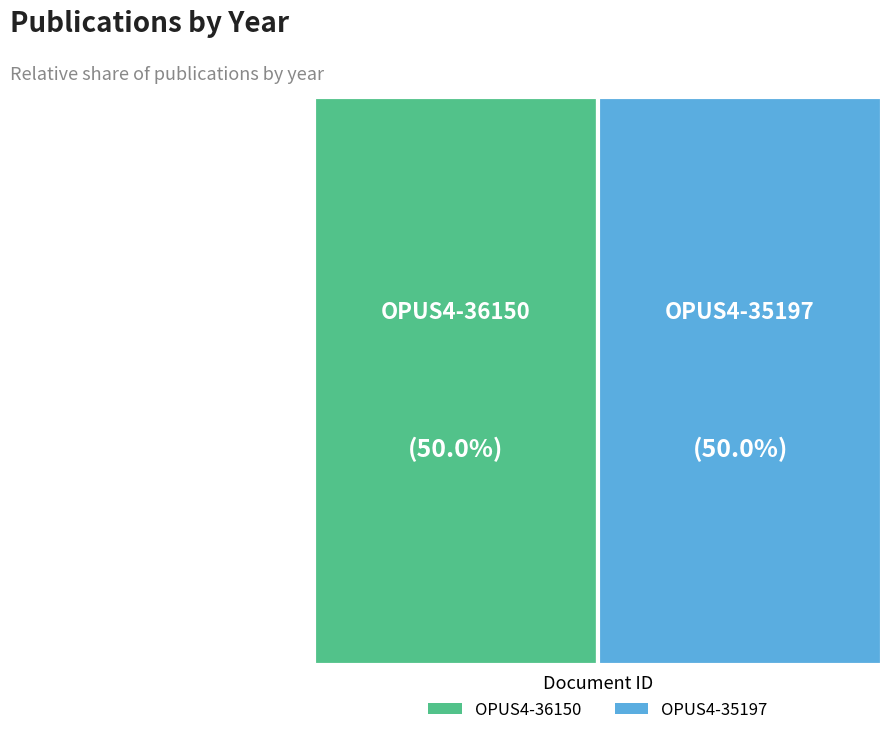

To the nearest percent, what is the combined percentage of OPUS4-36150 and OPUS4-35197?

100%